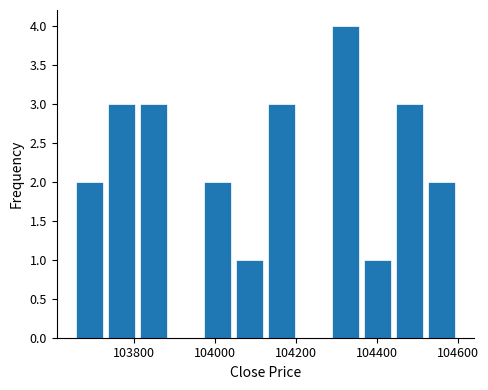

Around what value on the x-axis is the tallest bar? Give the approximate position of its centre, as read against the axis.

104320